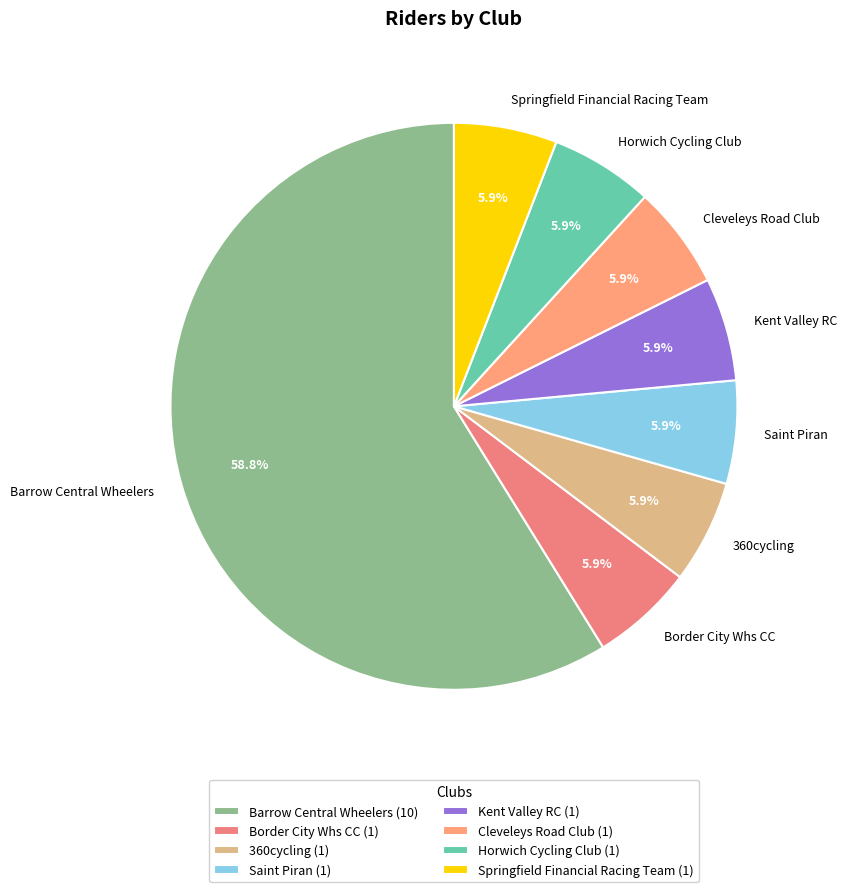

Which category has the biggest portion of the pie?

Barrow Central Wheelers